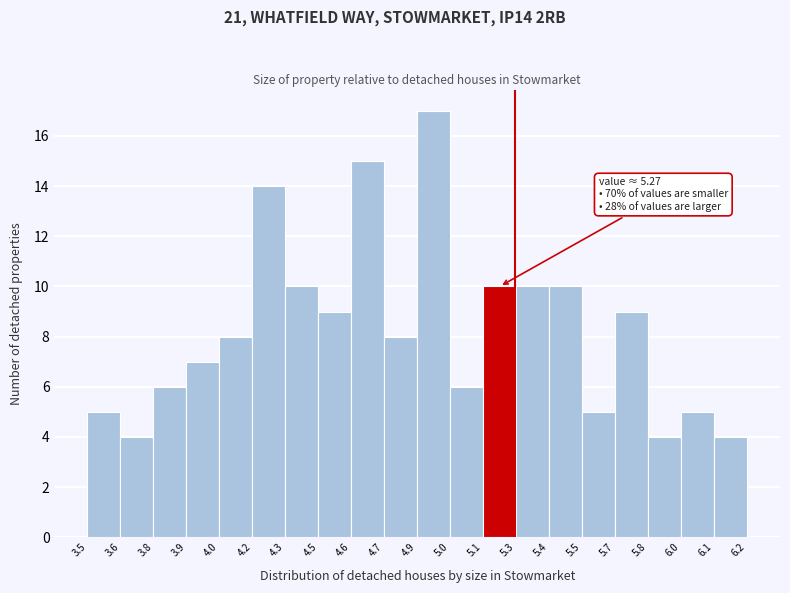

Reading left to right, list all the values displayed in this chart.

5	4	6	7	8	14	10	9	15	8	17	6	10	10	10	5	9	4	5	4